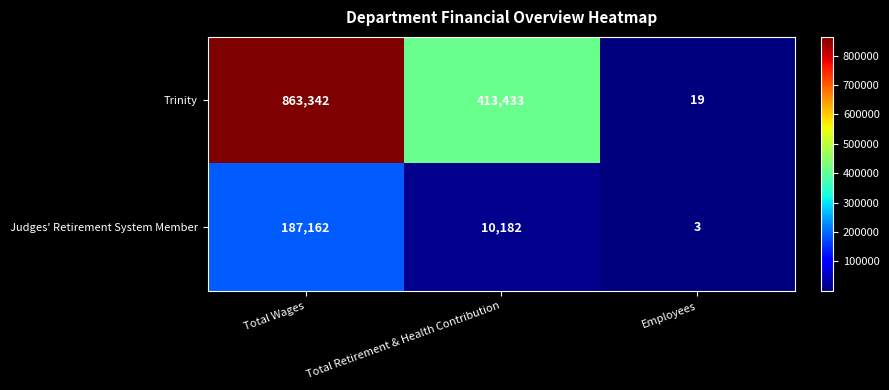

Rank the series by their average value, from highest to lowest.

Trinity, Judges' Retirement System Member